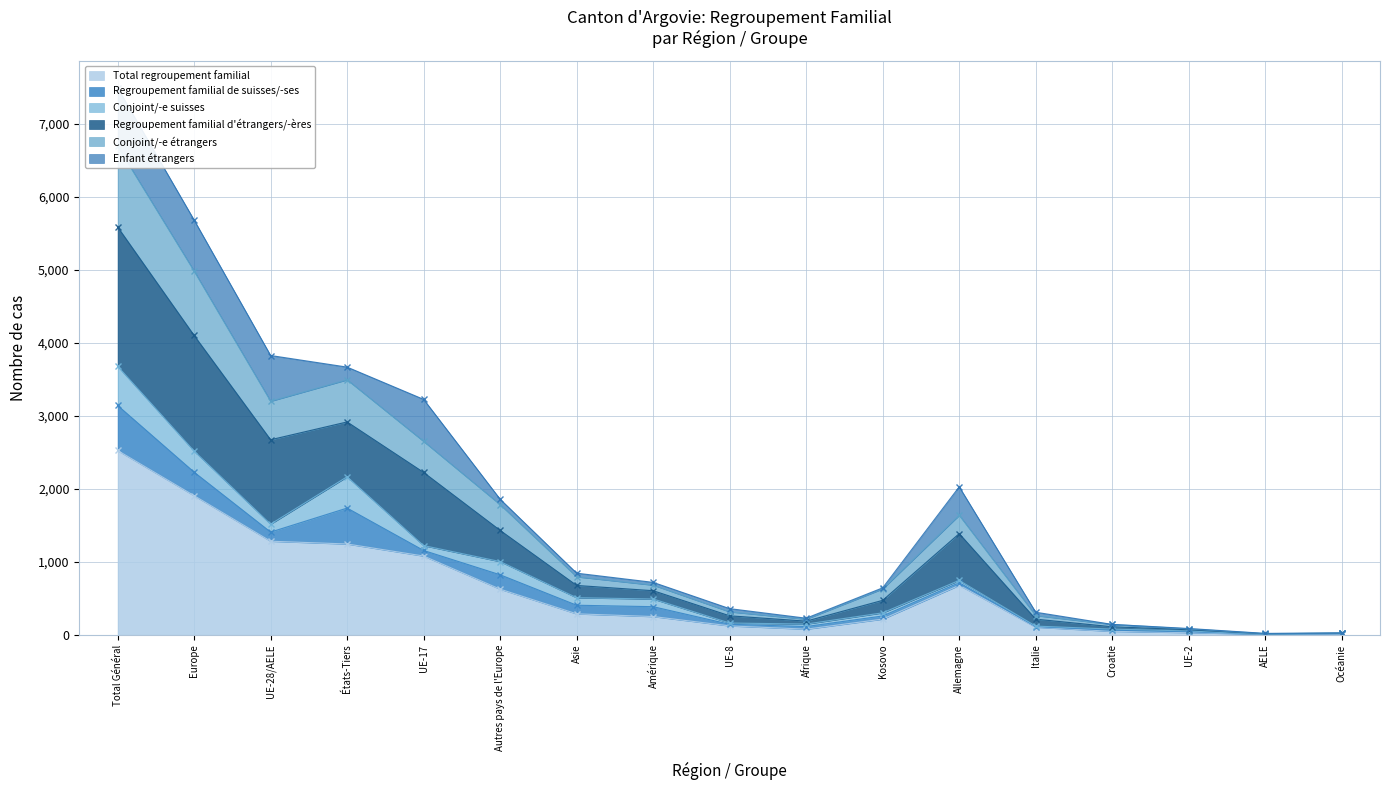

True or false: Total regroupement familial has a value of 677 at Allemagne.

True